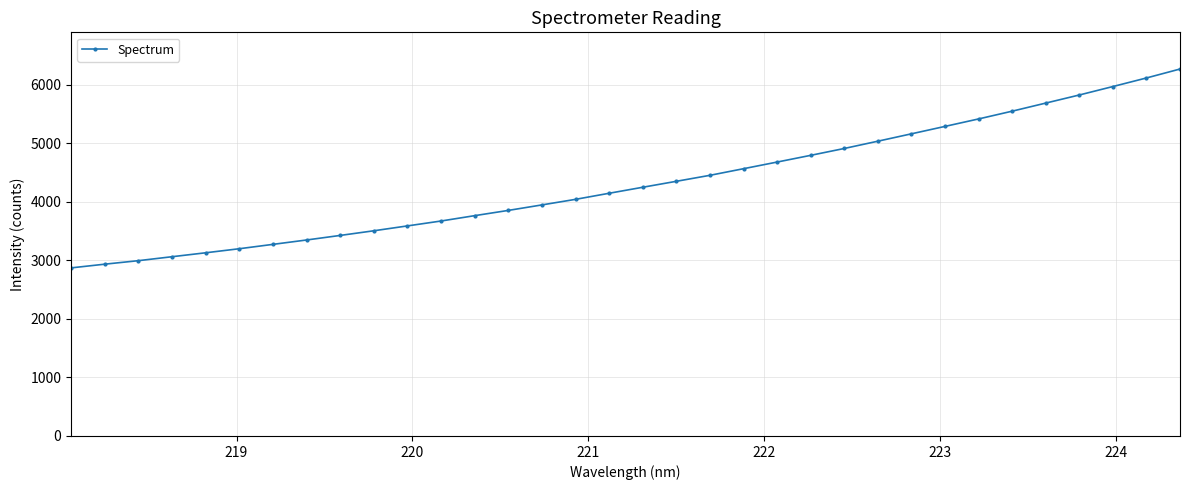

What is the minimum value shown in the chart?

2873.0